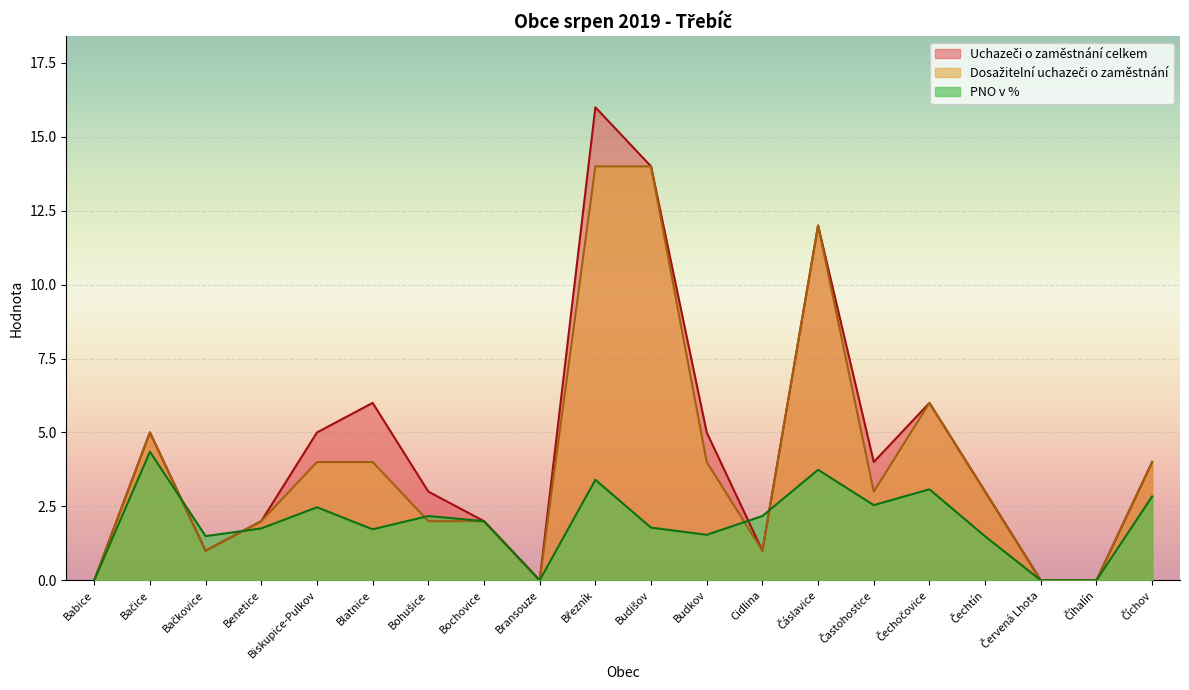

True or false: Dosažitelní uchazeči o zaměstnání and Uchazeči o zaměstnání celkem intersect in this chart.

False